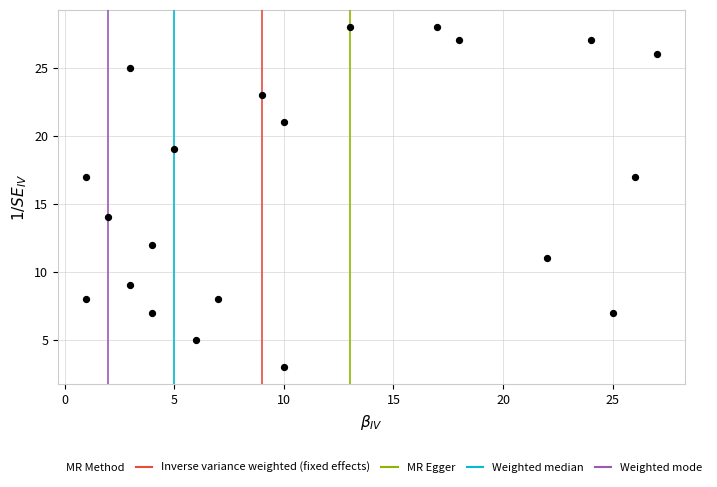

What Y value in the scatter plot is closest to 15?

14